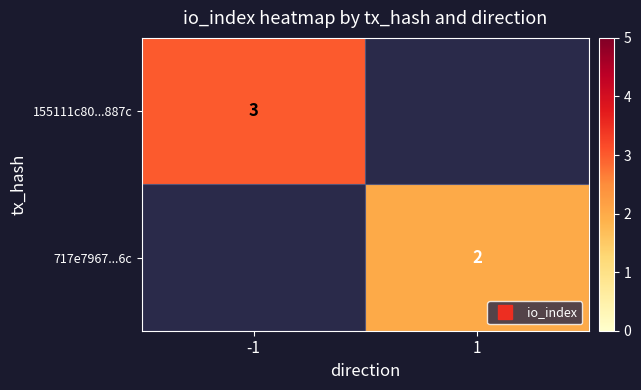

Which series has the widest spread of values?

155111c80...887c